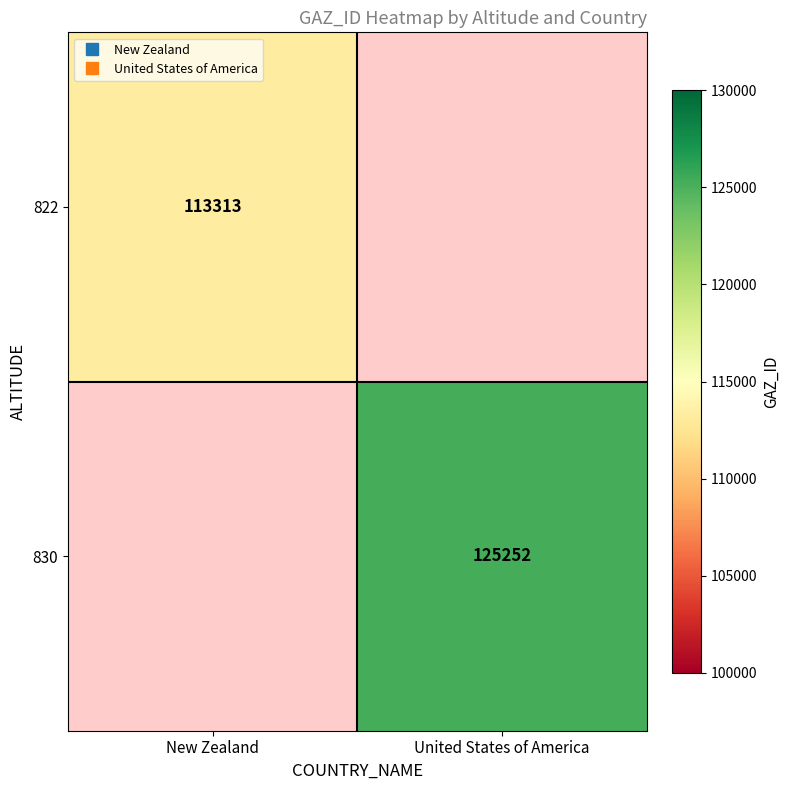

Is it true that 822 equals 148564.6 at New Zealand?

False